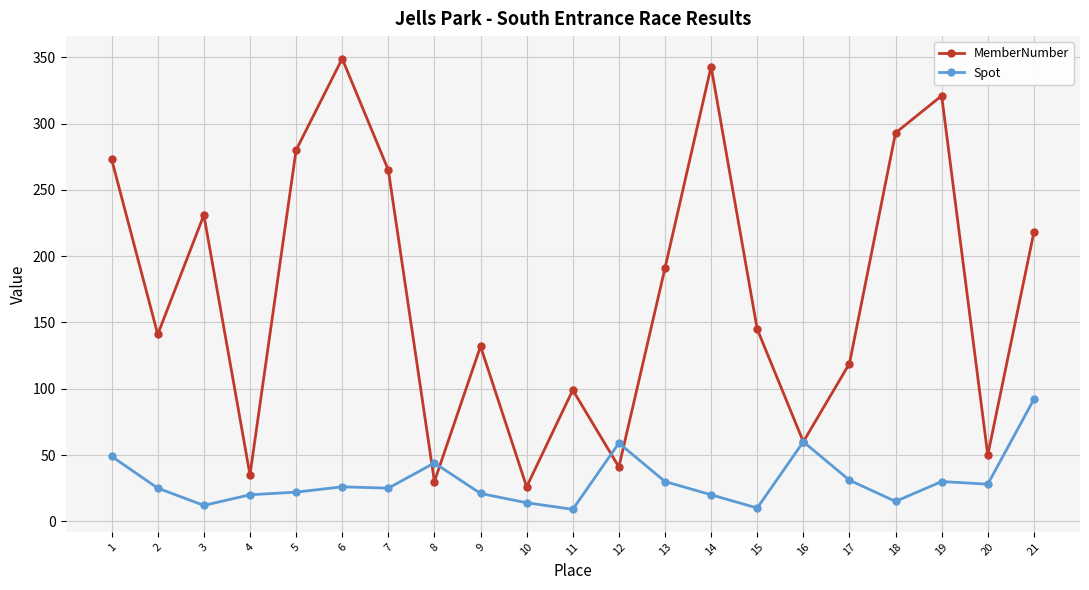

True or false: Spot and MemberNumber intersect in this chart.

True